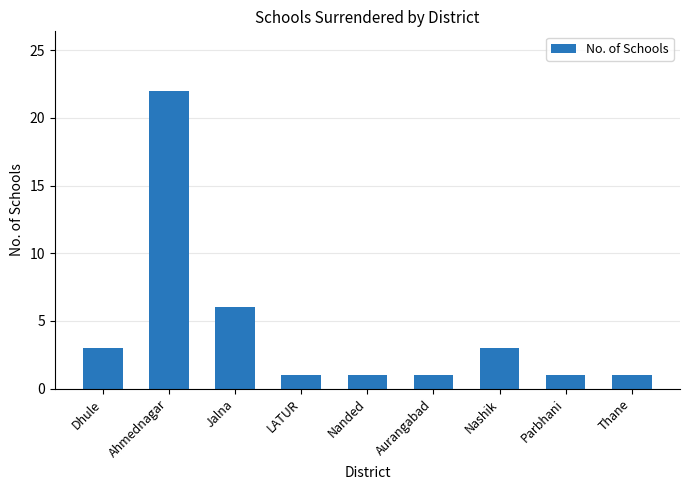

What is the difference between the maximum and minimum values?

21